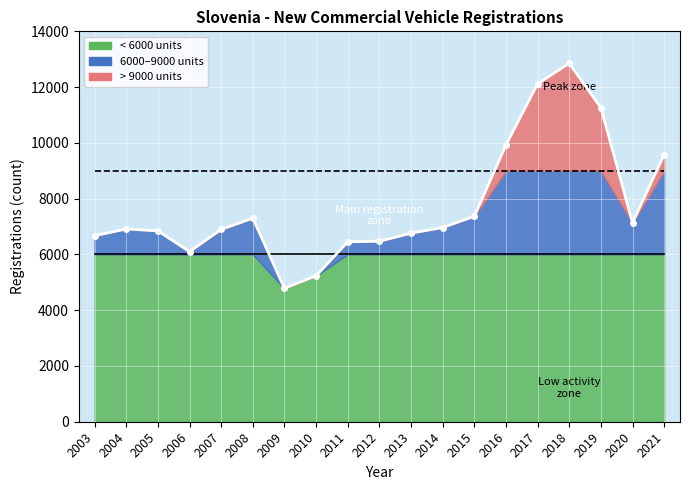

List the labels in order of value, largest first.

2018, 2017, 2019, 2016, 2021, 2015, 2008, 2020, 2014, 2004, 2007, 2005, 2013, 2003, 2012, 2011, 2006, 2010, 2009